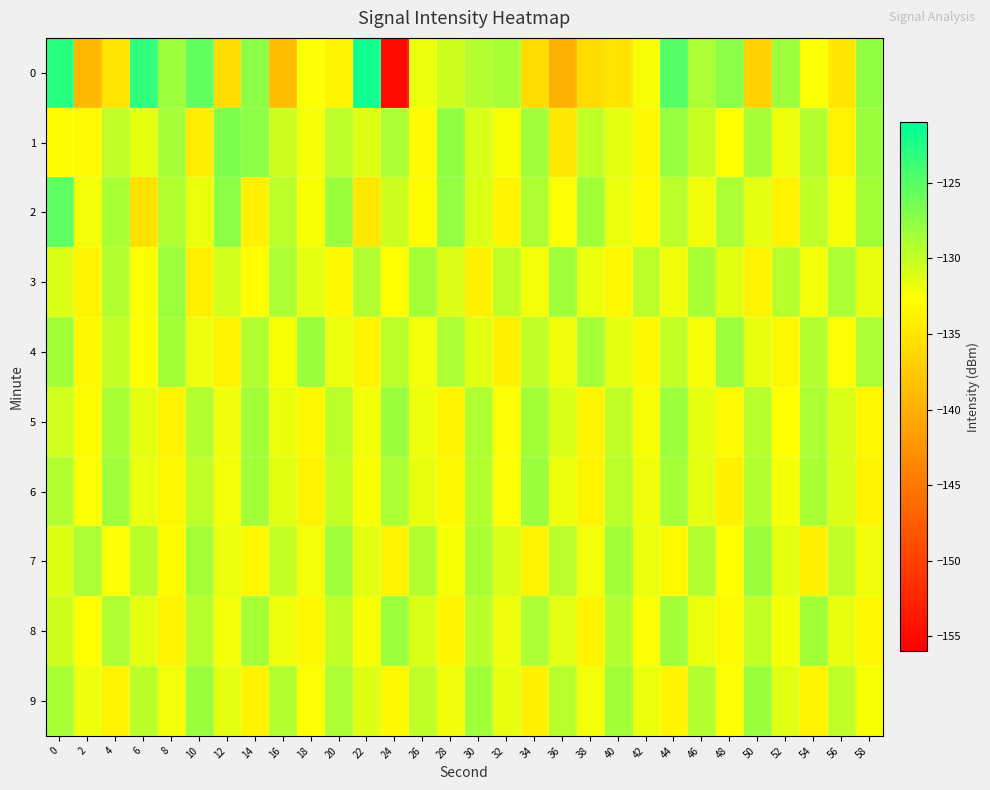

Count the number of data series in this chart.

10